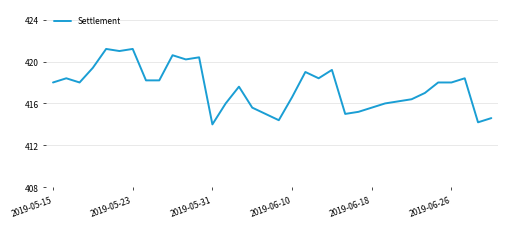

Is this an area chart (filled region under the line)?

No